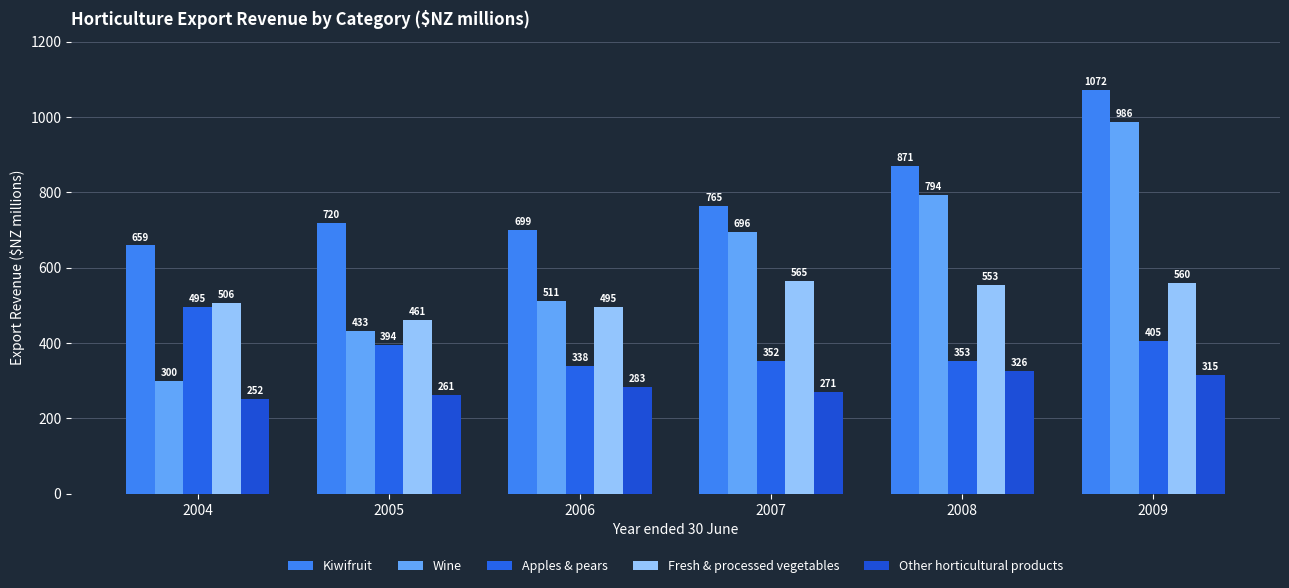

List the series in order of their peak value, highest first.

Kiwifruit, Wine, Fresh & processed vegetables, Apples & pears, Other horticultural products